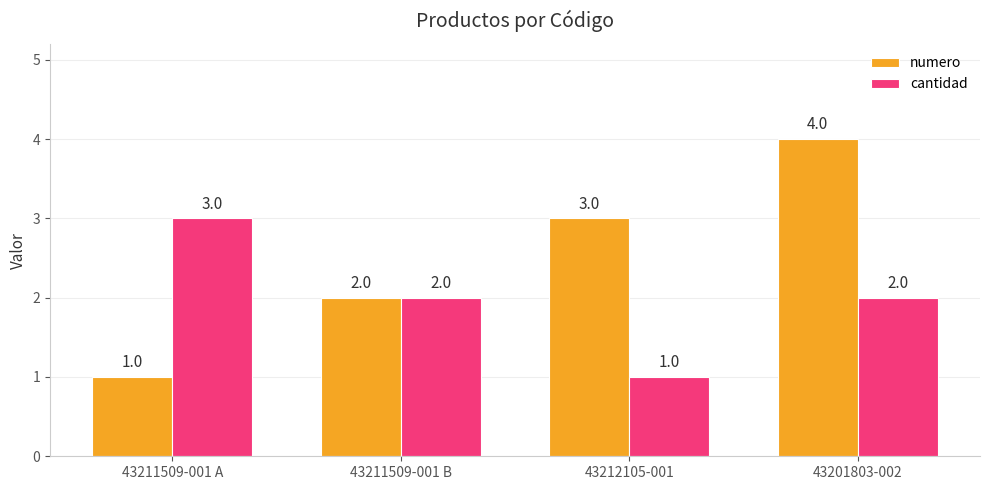

How many data points does each series have?

4